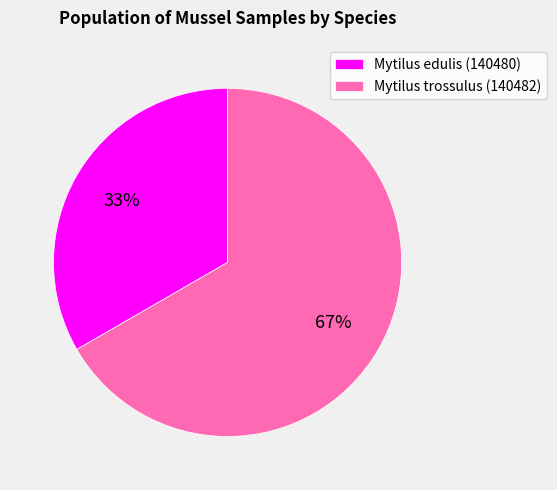

Which slice is the smallest?

Mytilus edulis (140480)